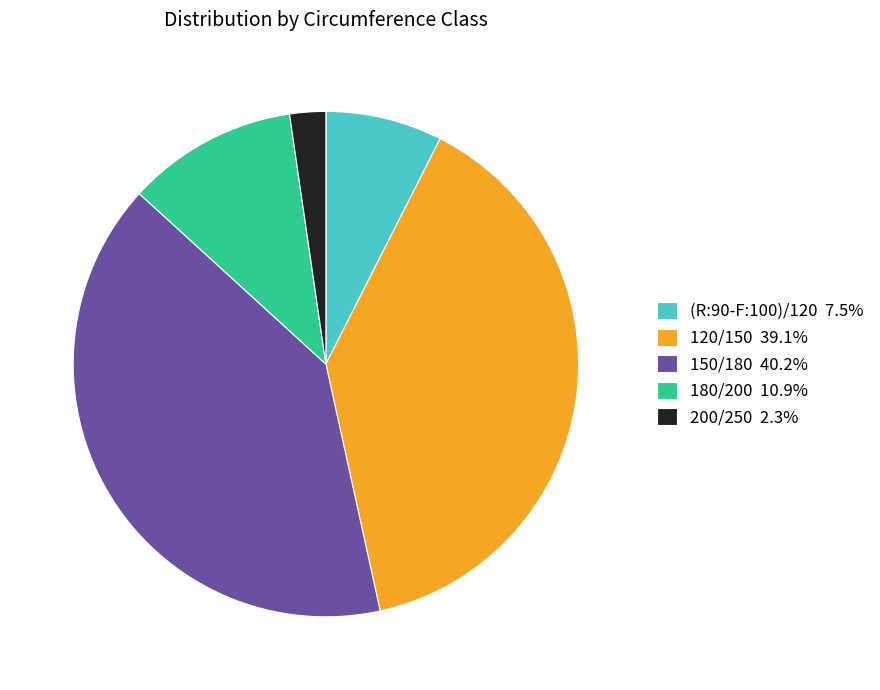

How many segments does this pie chart have?

5